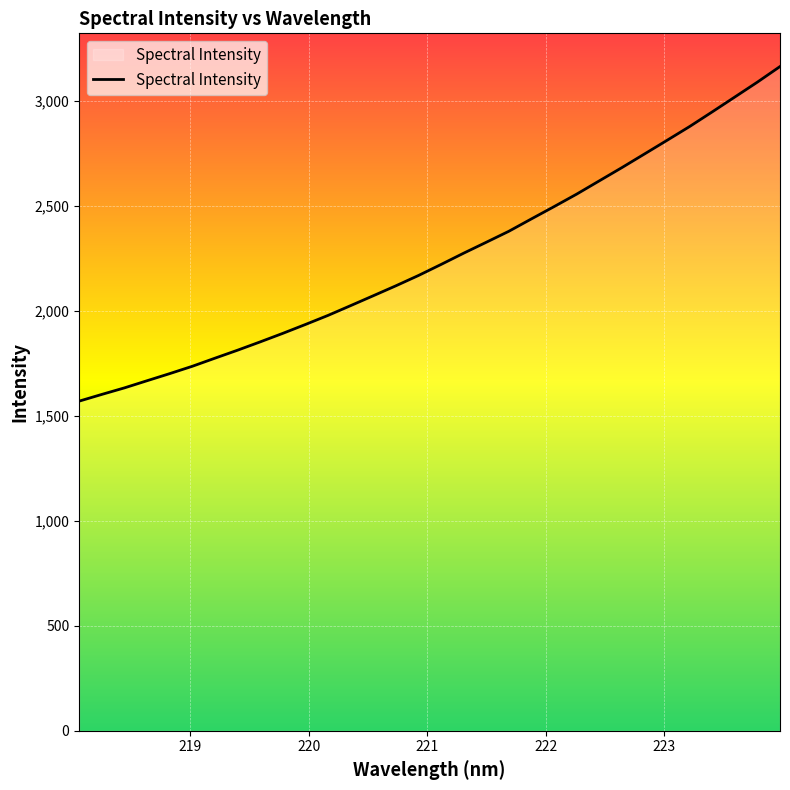

What is the maximum value shown in the chart?

3163.8